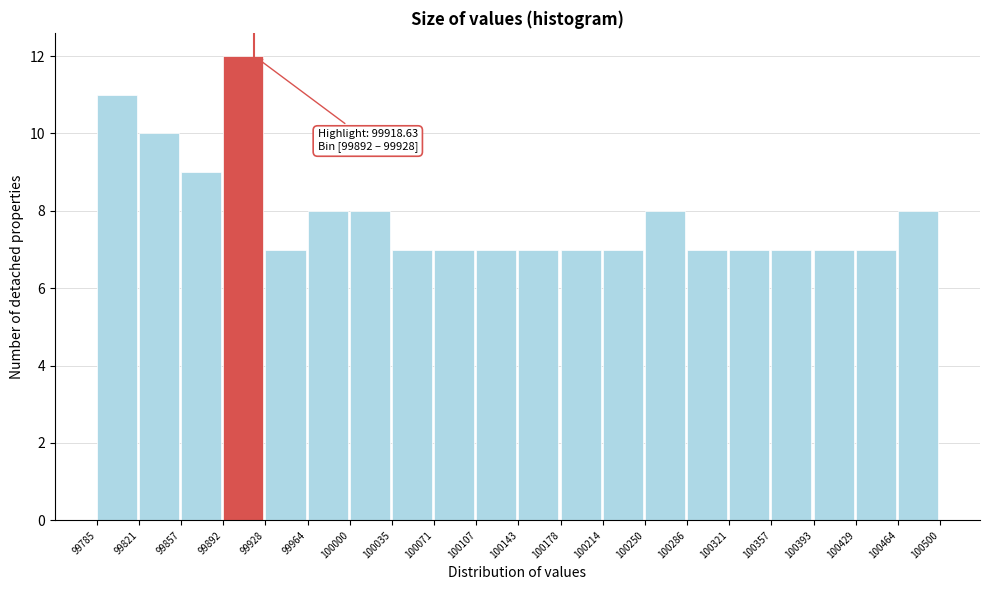

Over which range of the x-axis is the bar tallest?

99892 to 99928